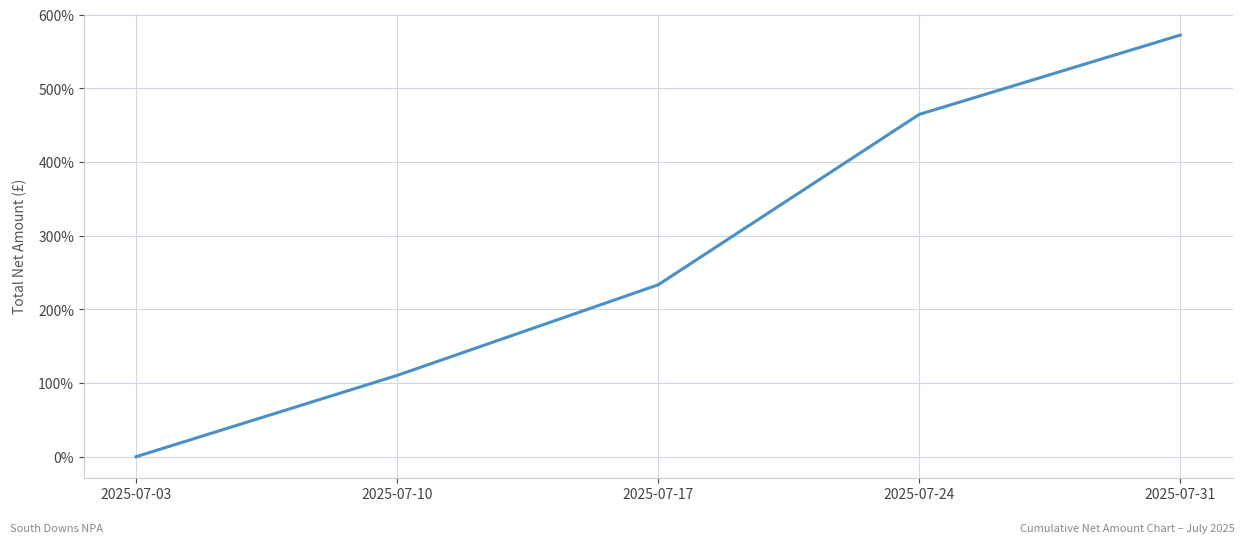

Reading left to right, what are all the values shown in this chart?

0.0	1.1	2.3	4.6	5.7